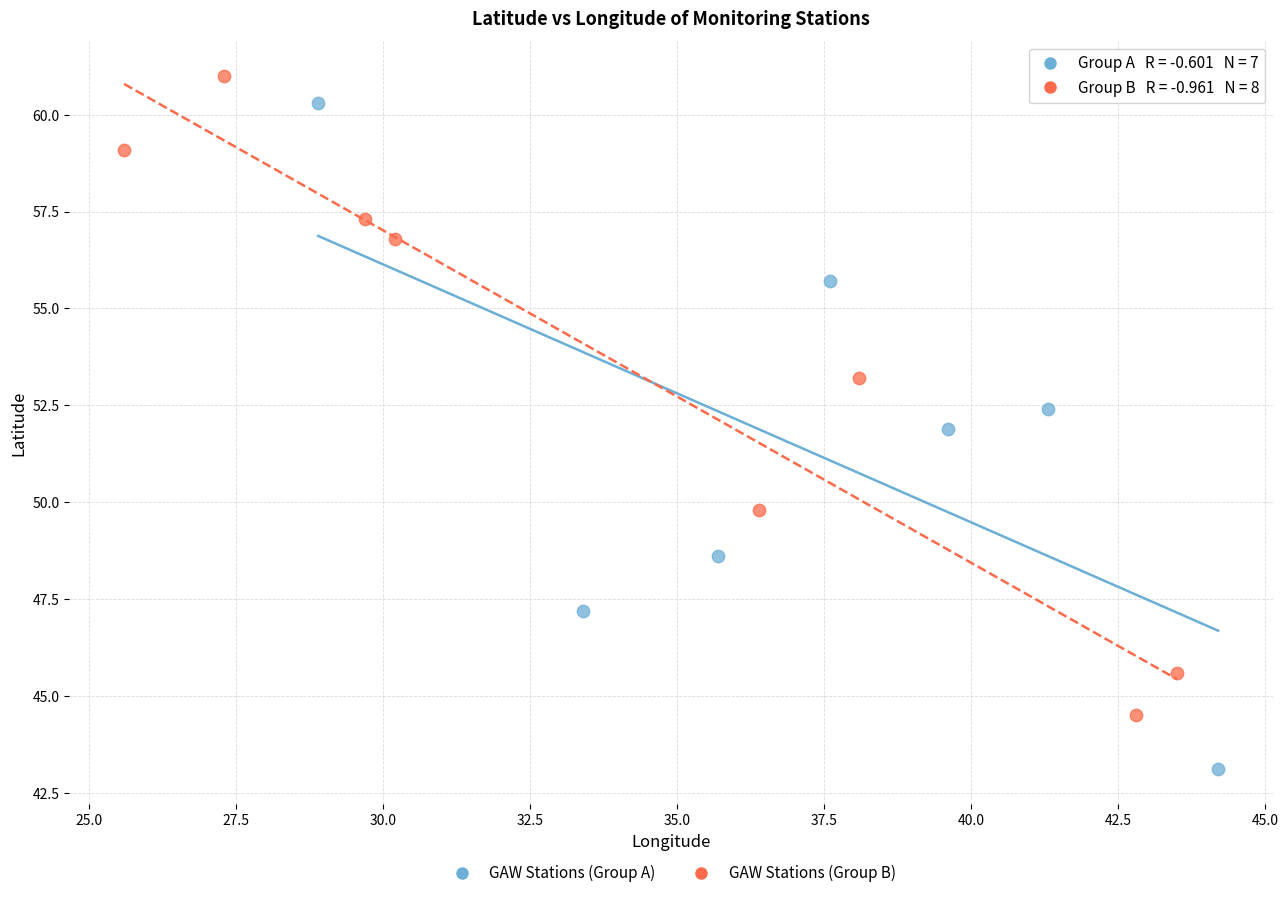

Which series reaches the maximum Y coordinate?

GAW Stations (Group B)